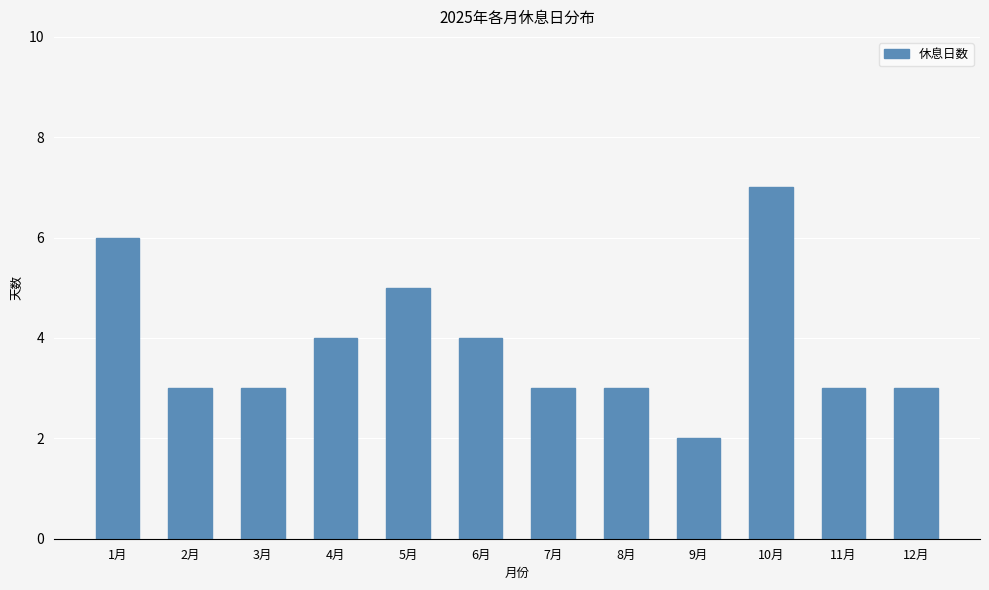

Reading left to right, transcribe all the data shown in this chart.

6	3	3	4	5	4	3	3	2	7	3	3